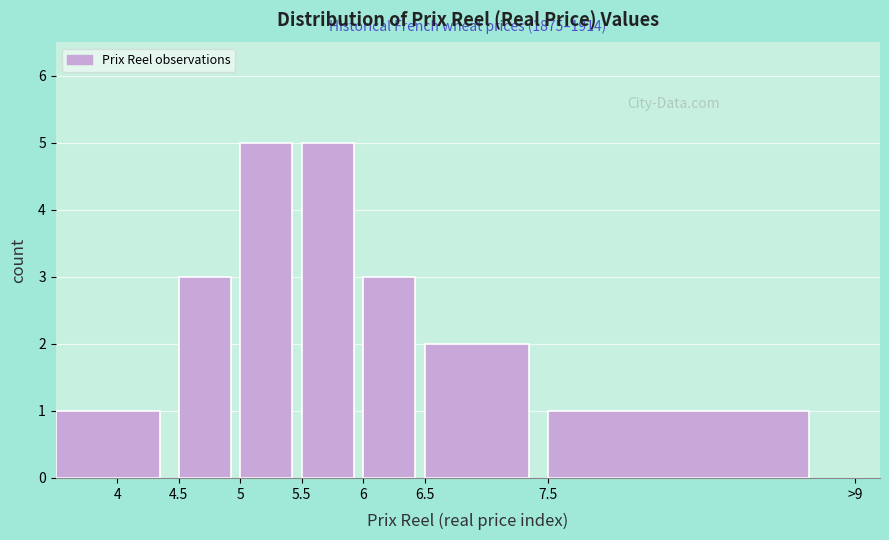

Reading left to right, what are all the values shown in this chart?

4=1	4.5=3	5=5	5.5=5	6=3	6.5=2	7.5=1